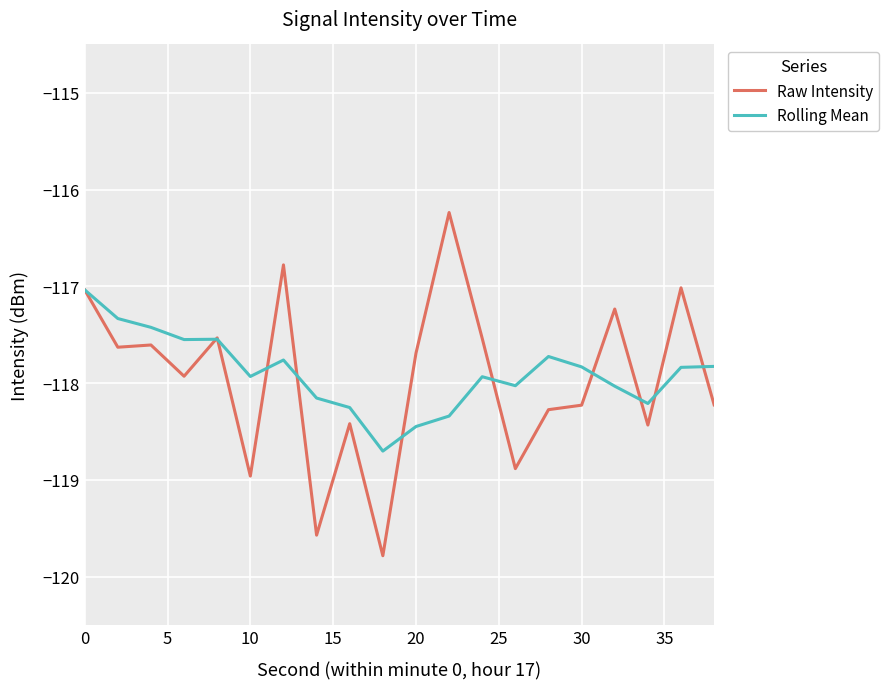

What is the maximum value shown in the chart?

-116.2